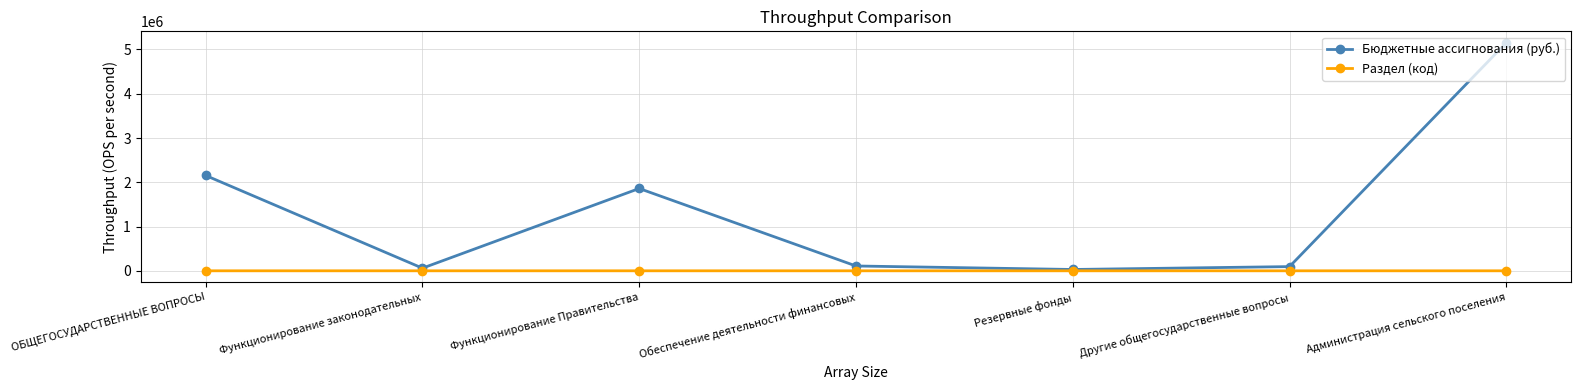

What is the spread (max minus min) of values at Администрация сельского поселения?

5151898